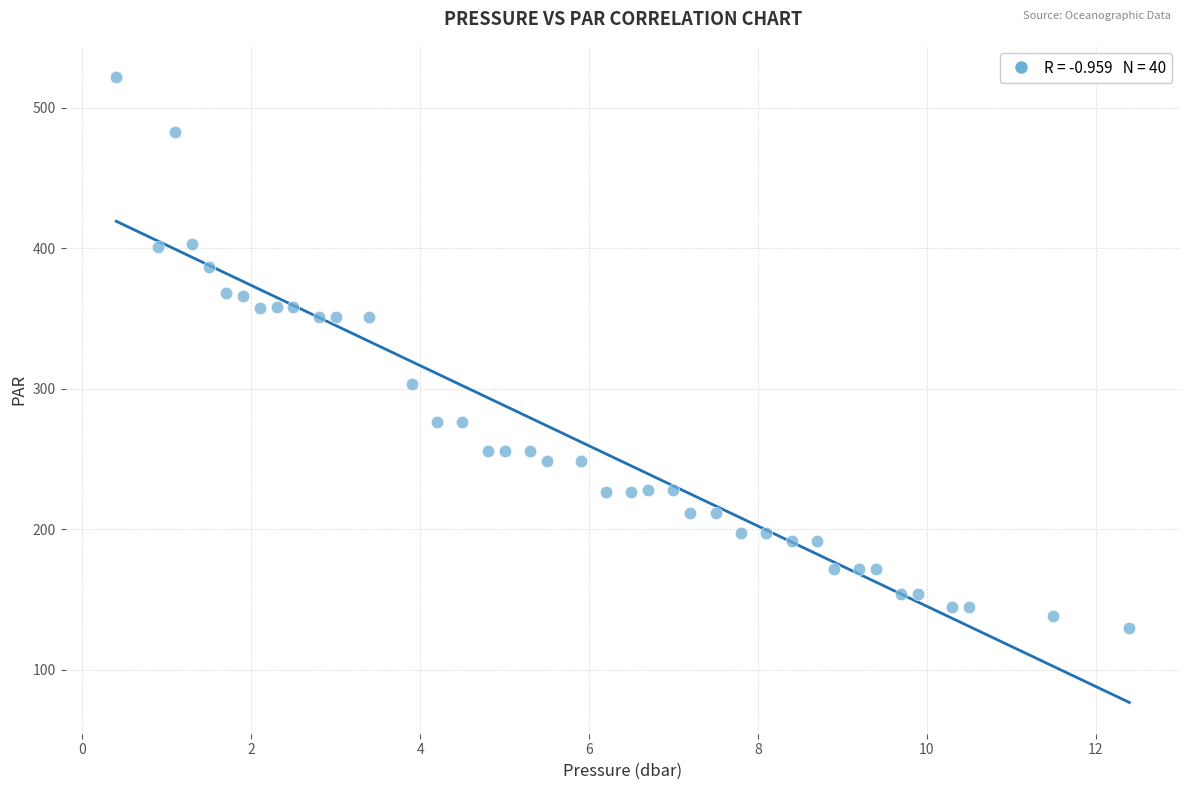

What is the range of X values (max minus min)?

12.0